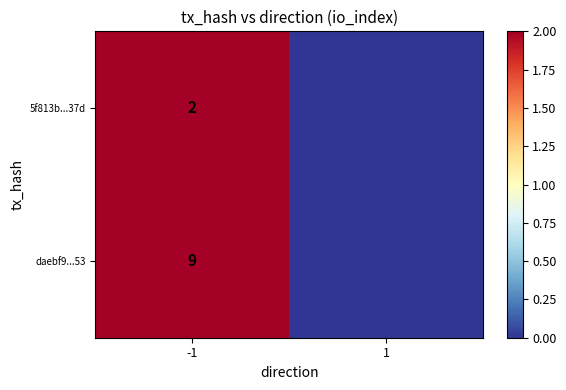

What is the sum of the 5f813b...37d values at -1 and 1?

2